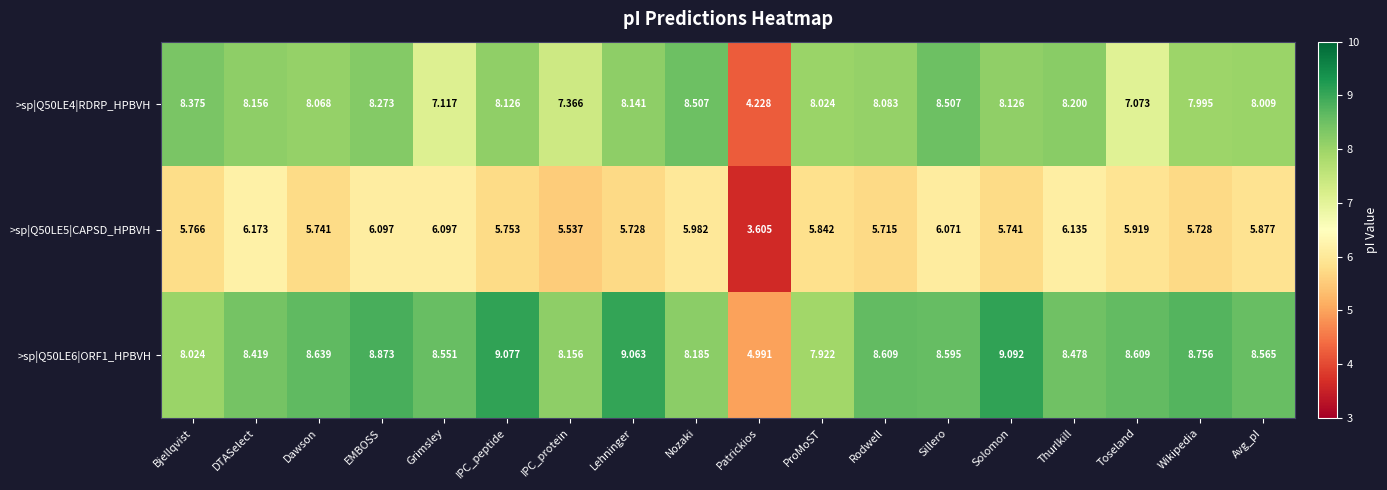

Is the value of >sp|Q50LE4|RDRP_HPBVH at Dawson greater than the value of >sp|Q50LE6|ORF1_HPBVH at IPC_peptide?

No